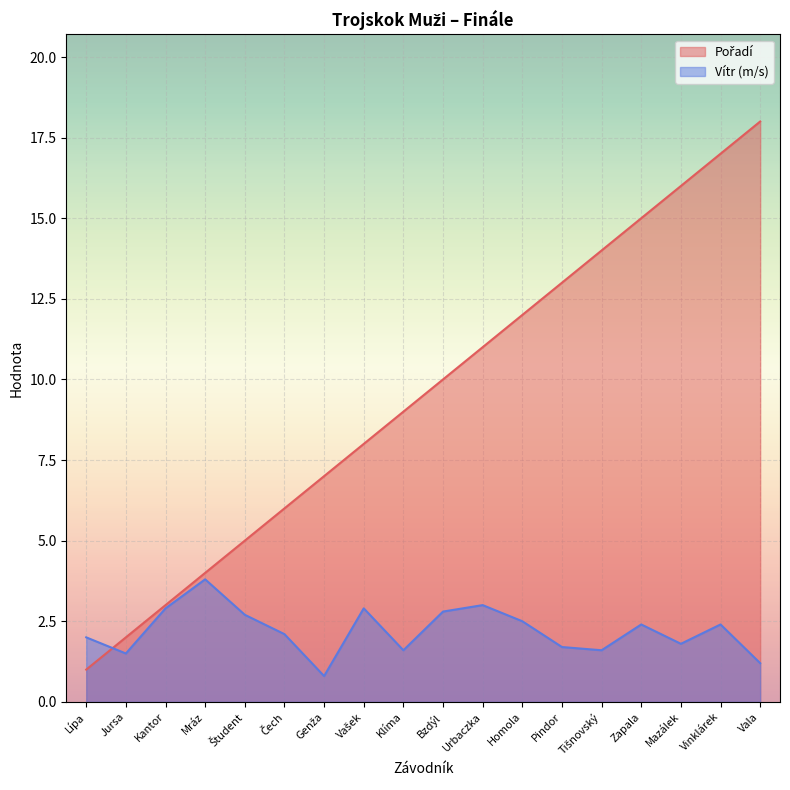

Reading left to right, what are all the values shown in this chart?

Pořadí: 1.0	2.0	3.0	4.0	5.0	6.0	7.0	8.0	9.0	10.0	11.0	12.0	13.0	14.0	15.0	16.0	17.0	18.0
Vítr: 2.0	1.5	2.9	3.8	2.7	2.1	0.8	2.9	1.6	2.8	3.0	2.5	1.7	1.6	2.4	1.8	2.4	1.2